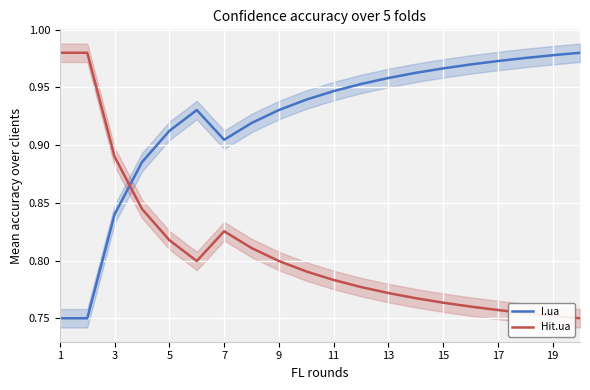

How many intersections are there between I.ua and Hit.ua?

1